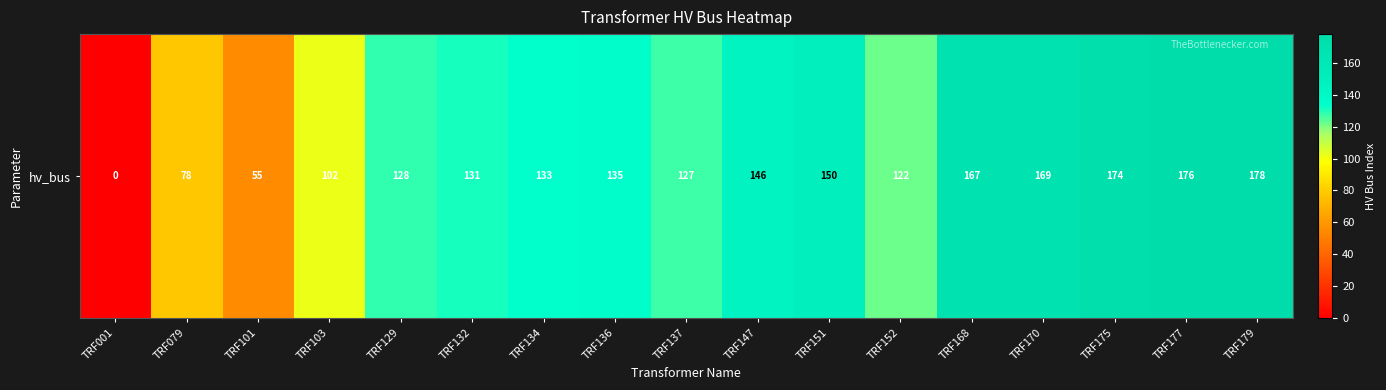

What value does the data have at TRF079?

78